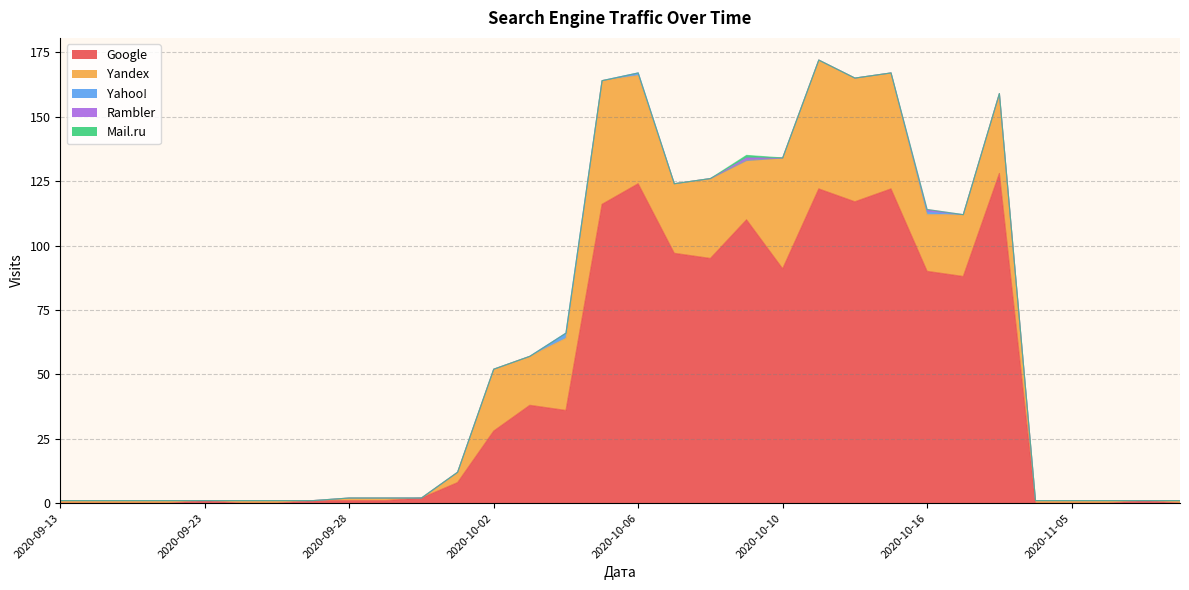

True or false: Rambler and Yandex intersect in this chart.

False